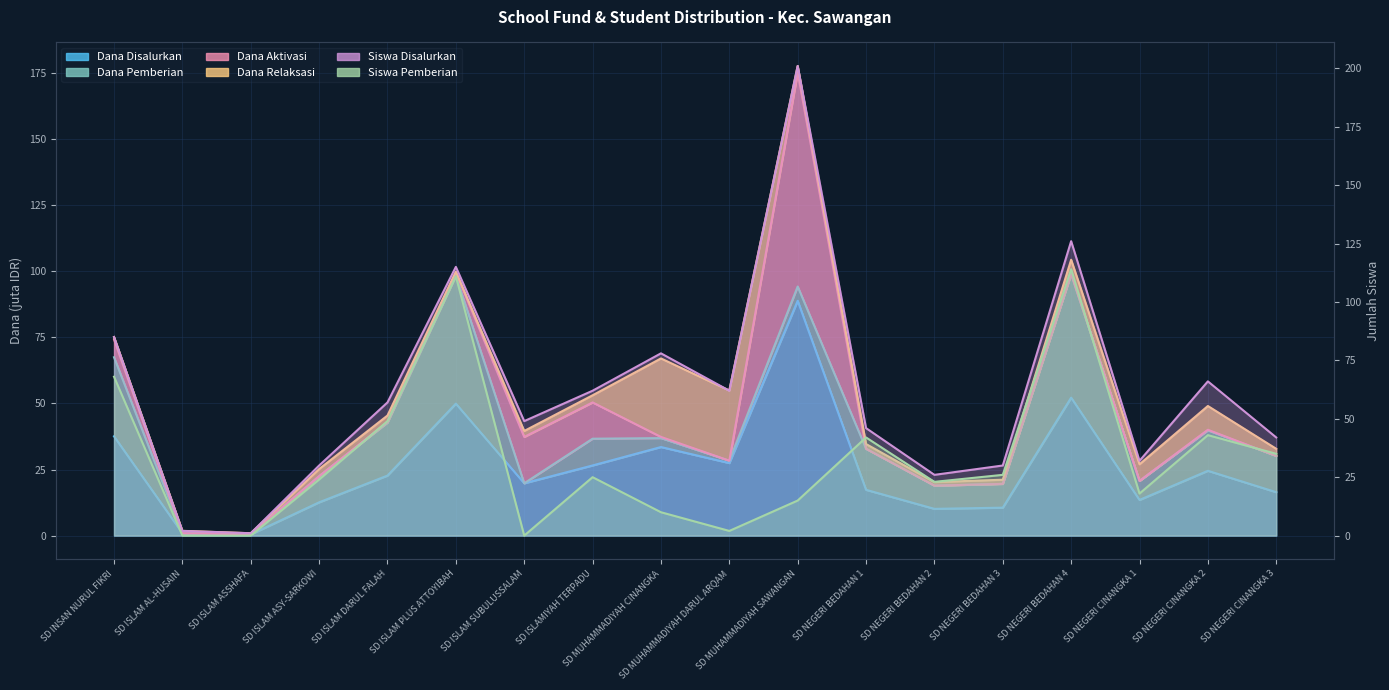

Where is the first local maximum for Siswa Disalurkan?

SD ISLAM PLUS ATTOYIBAH